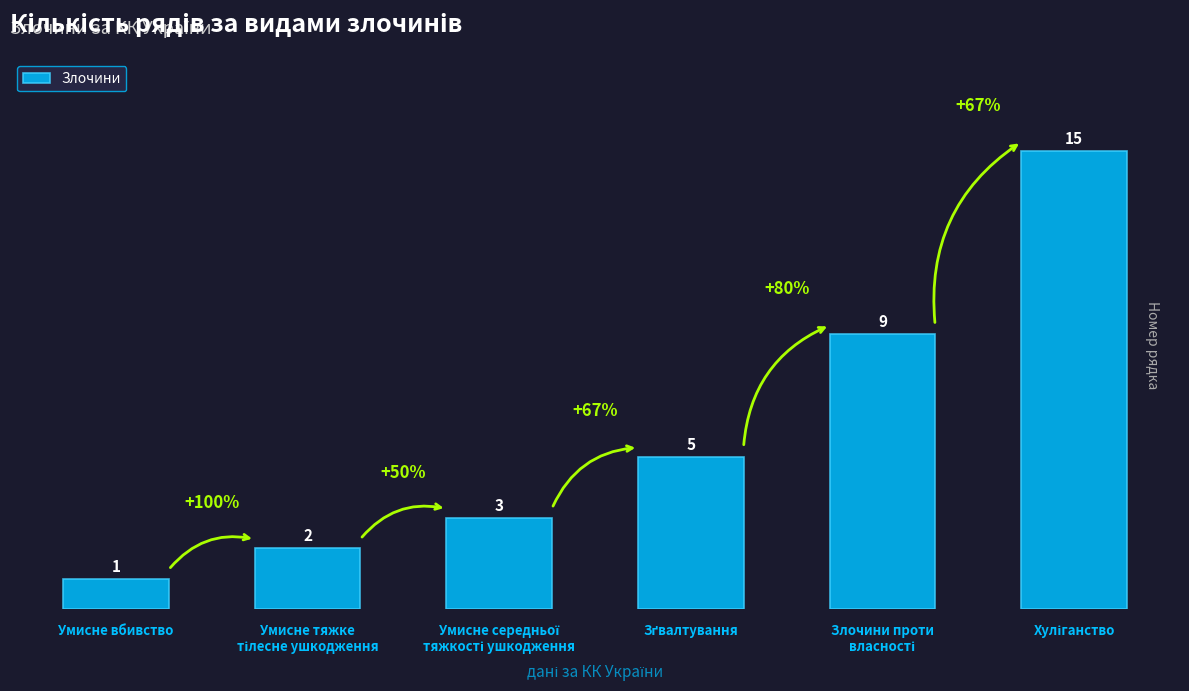

What is the maximum value shown in the chart?

15